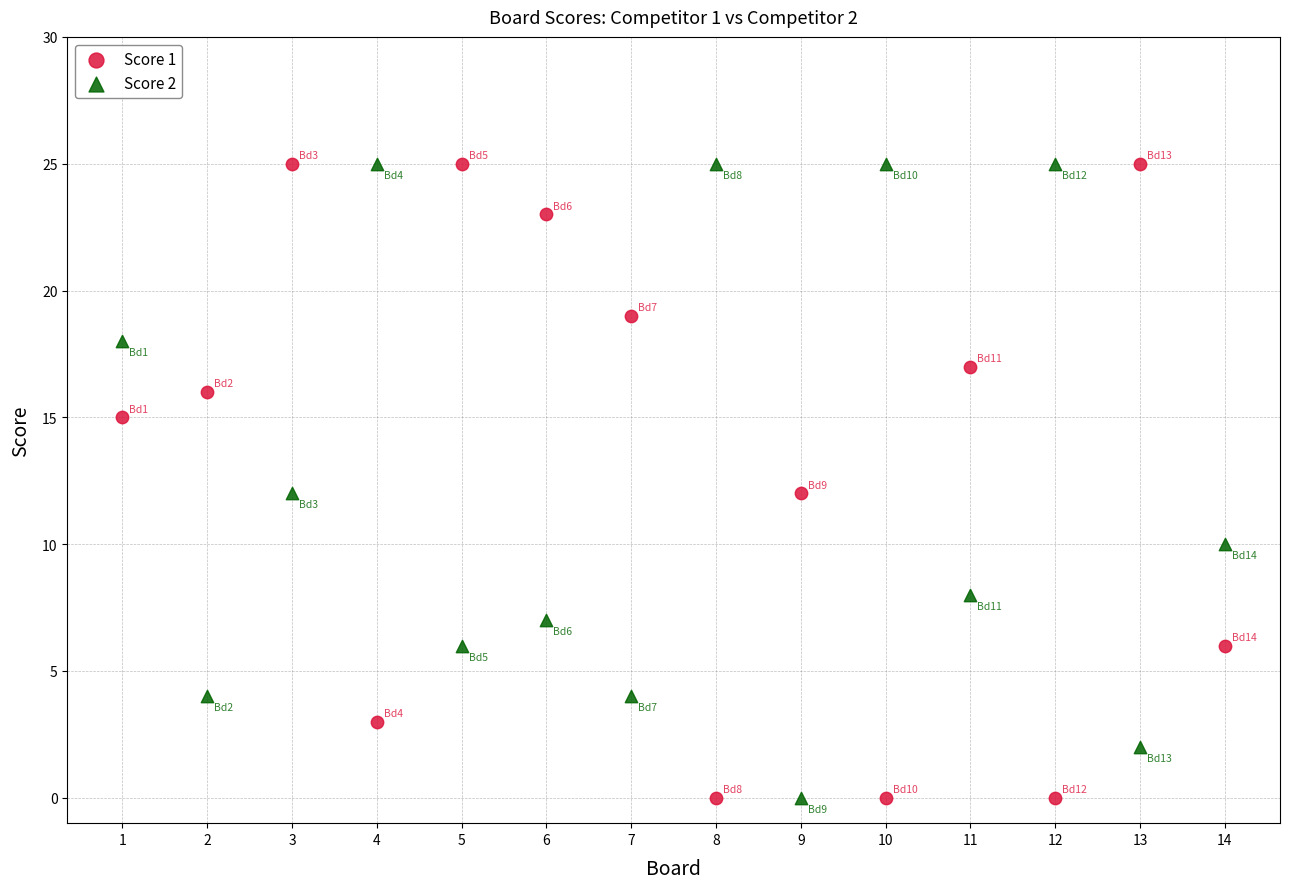

What is the X range (max minus min) for the scatter plot?

13